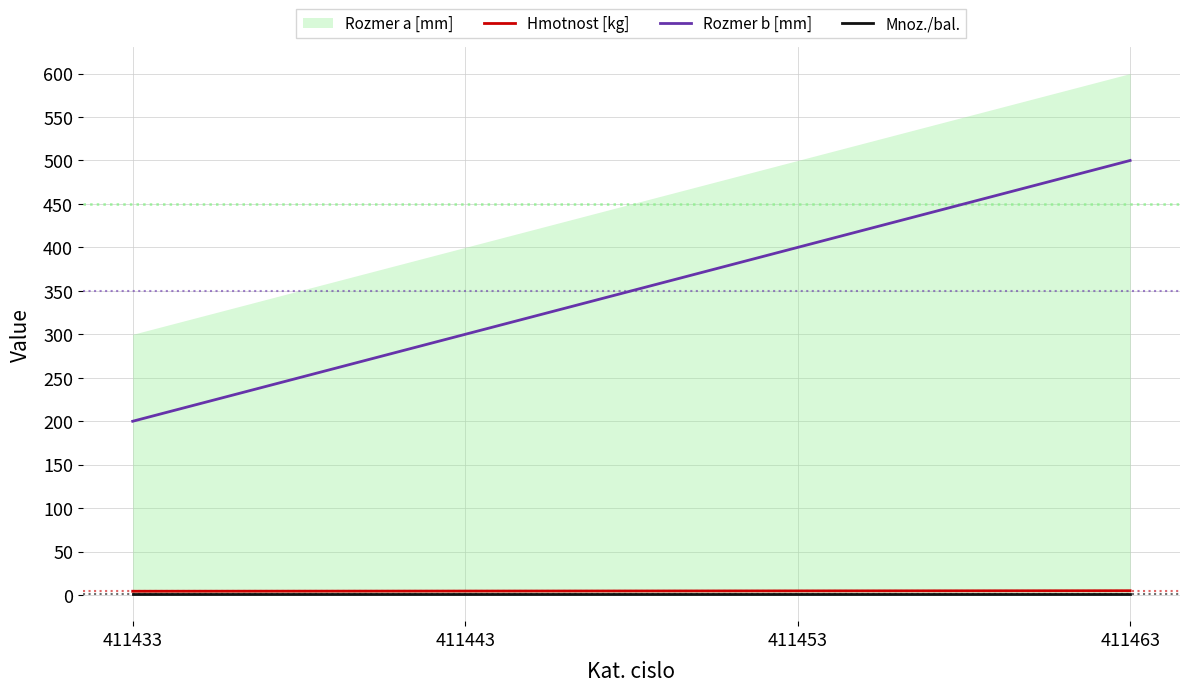

What is the minimum value for Rozmer b [mm]?

200.0